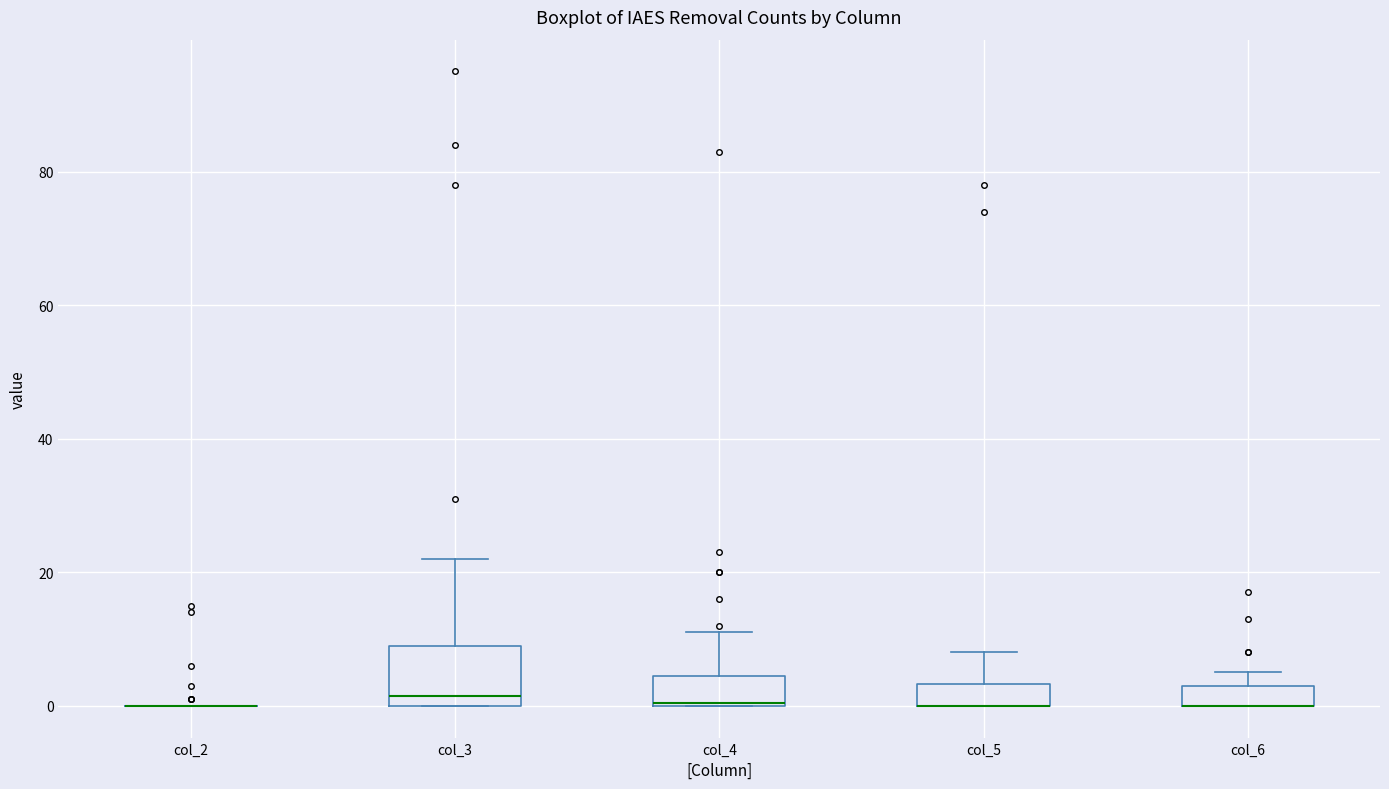

Comparing the boxes themselves (not the whiskers), which one is the tallest?

col_3